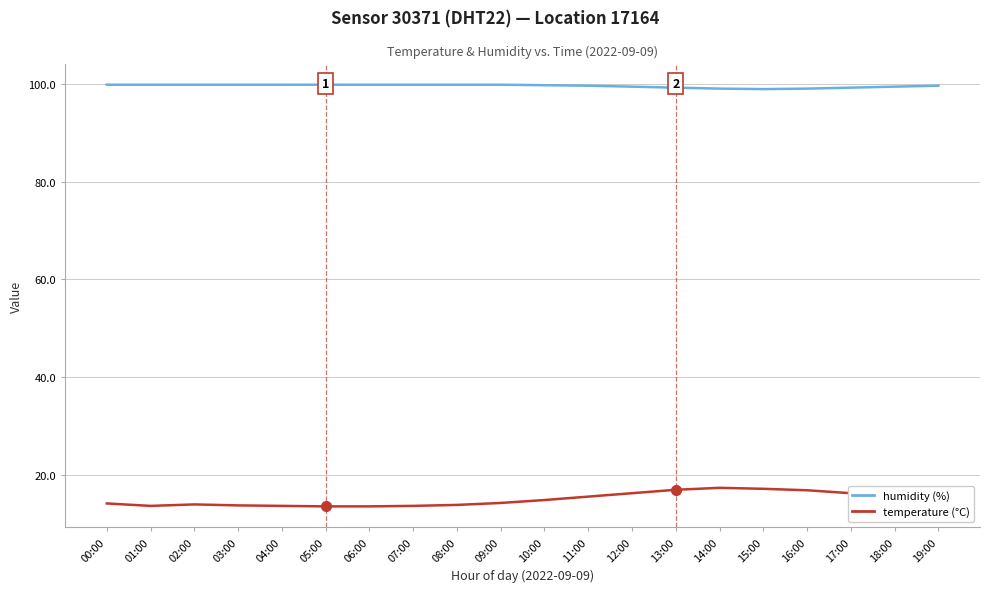

What is the maximum value shown in the chart?

99.9